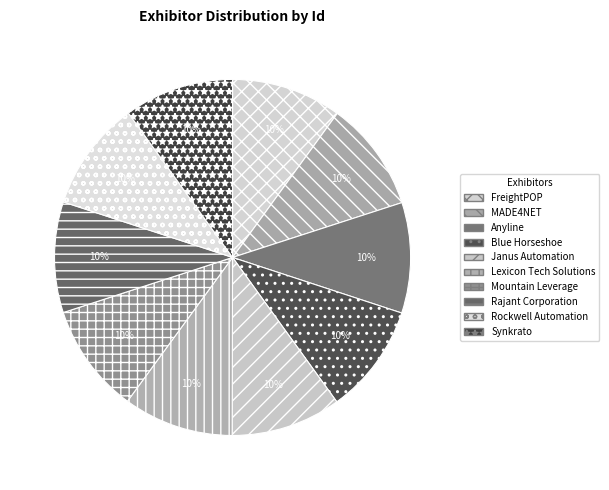

How many slices are in this pie chart?

10